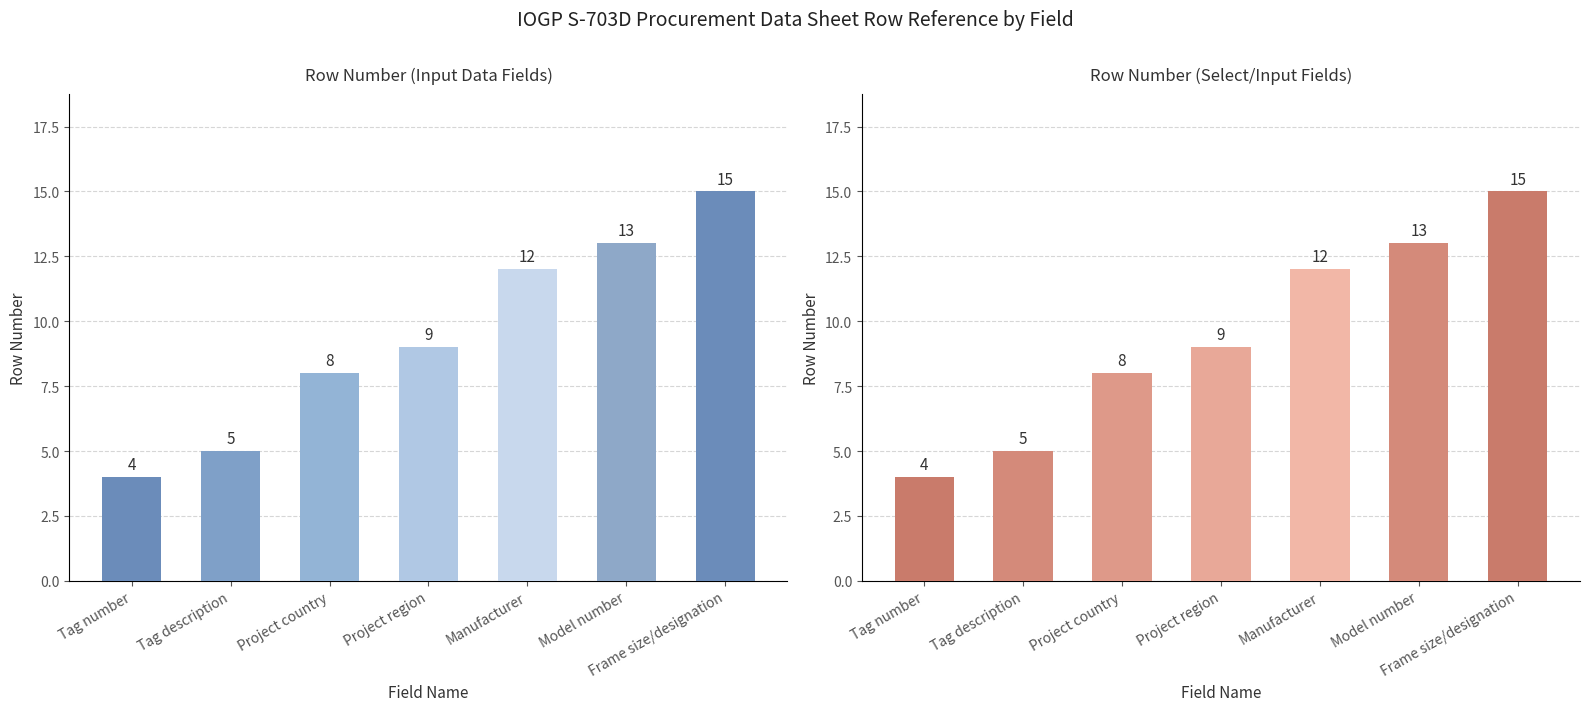

Reading right to left, extract all data points from this chart.

Row Number (Input): 15	13	12	9	8	5	4
Row Number (Select): 15	13	12	9	8	5	4